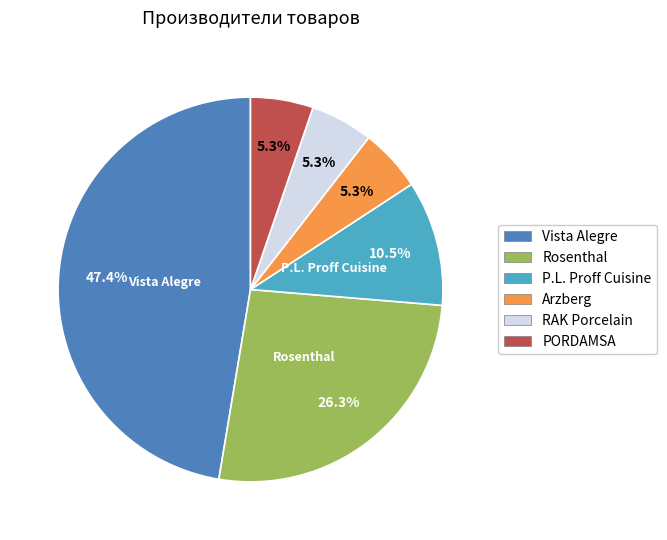

Combined, what portion of the pie is Rosenthal and RAK Porcelain?

31.6%